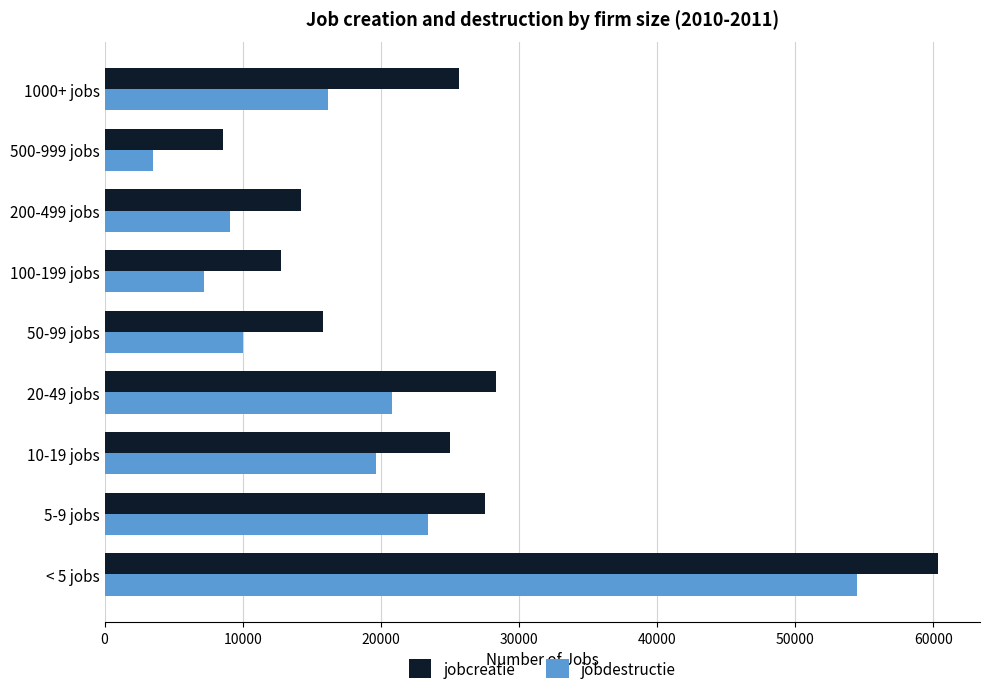

Rank the series by their average value, from highest to lowest.

jobcreatie, jobdestructie